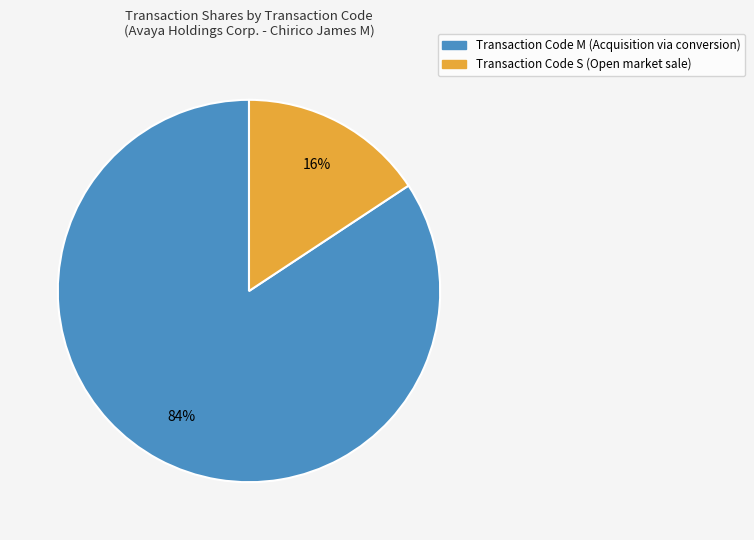

Is there a majority slice in this chart?

Yes